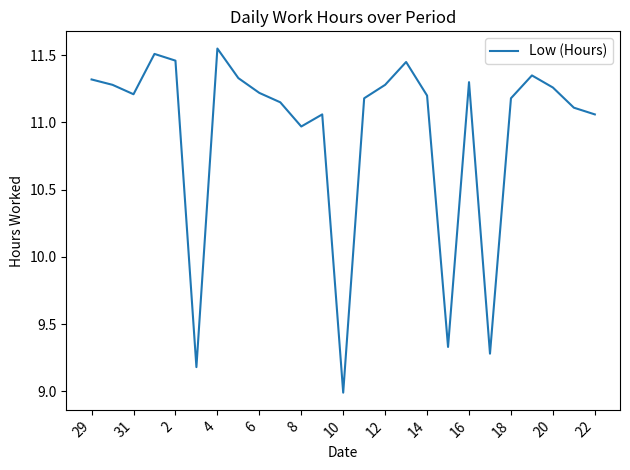

True or false: there are more than 2 points higher than both neighbors.

True